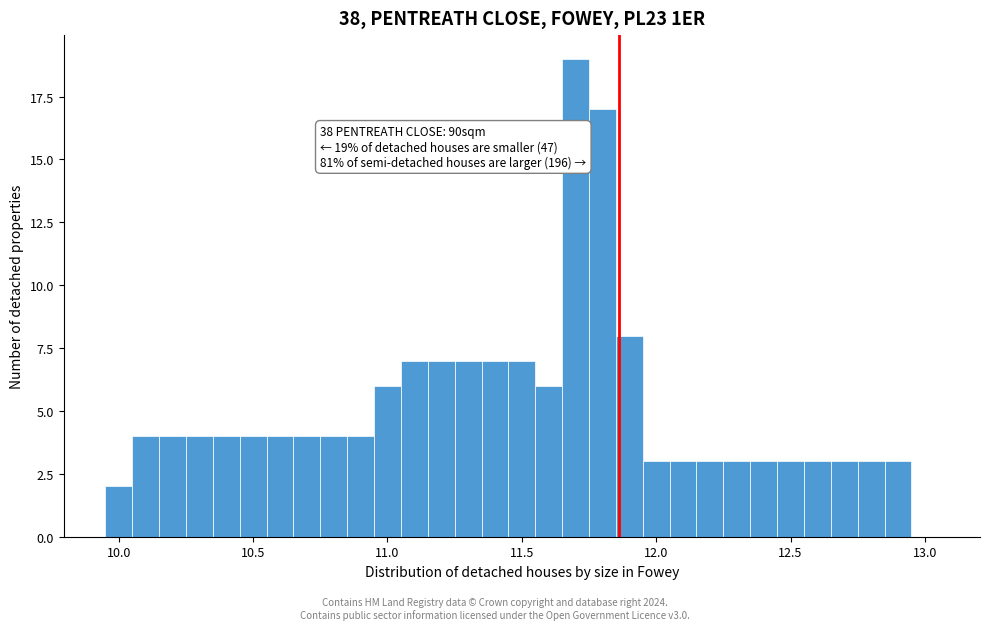

Read against the x-axis, roughly where is the centre of the tallest bar?

11.70